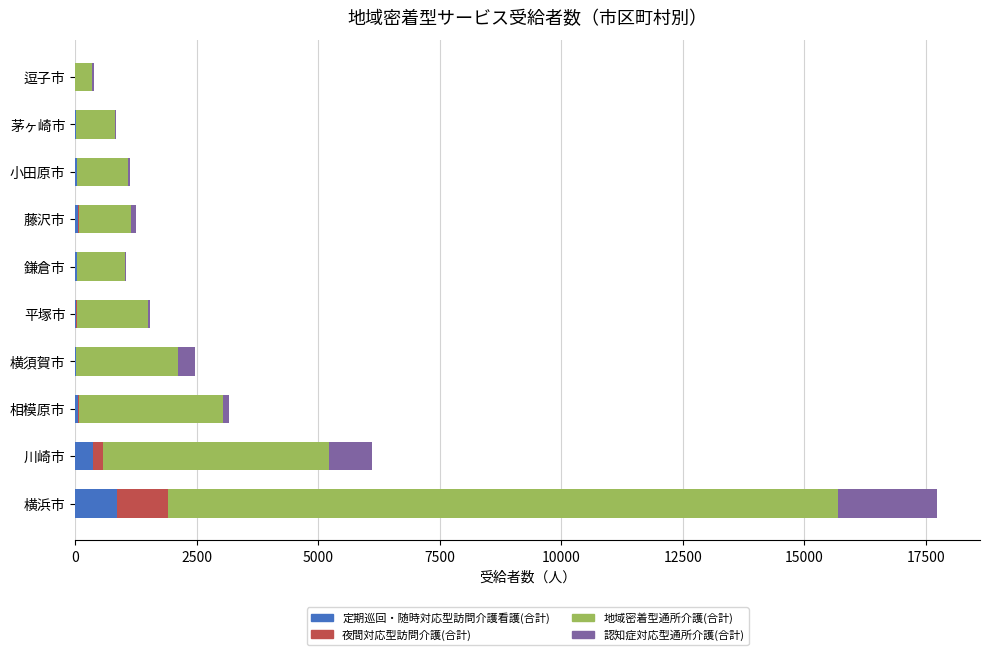

What are all the series names shown in the legend?

定期巡回・随時対応型訪問介護看護(合計), 夜間対応型訪問介護(合計), 地域密着型通所介護(合計), 認知症対応型通所介護(合計)